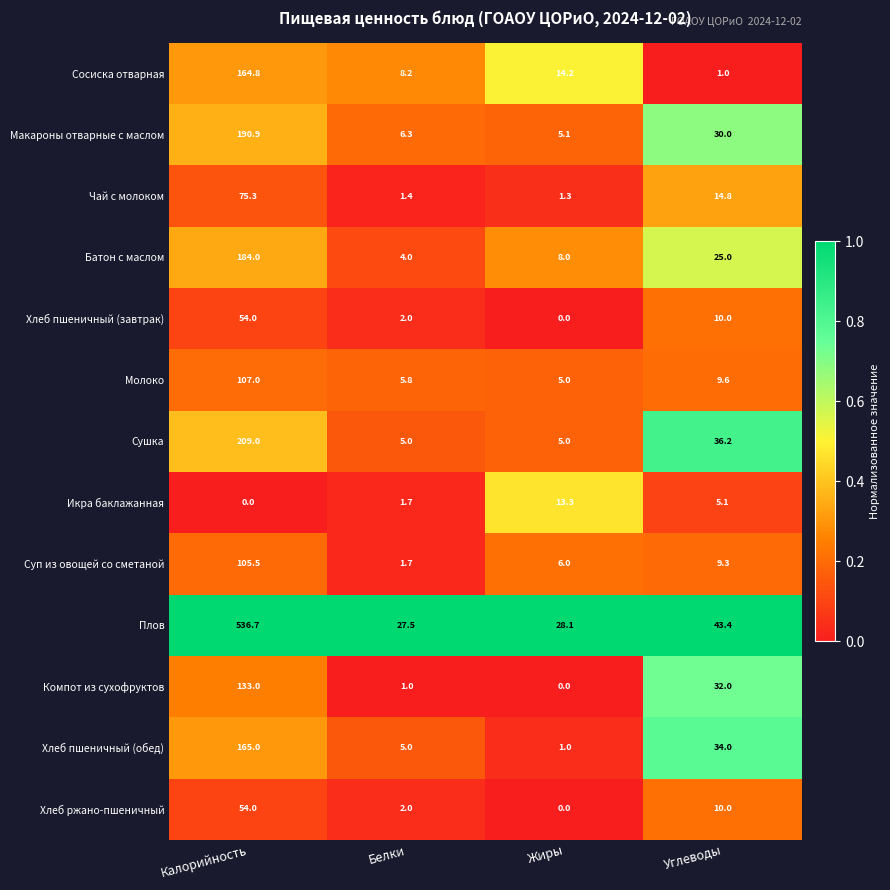

What is the spread (max minus min) of values at Жиры?

28.1